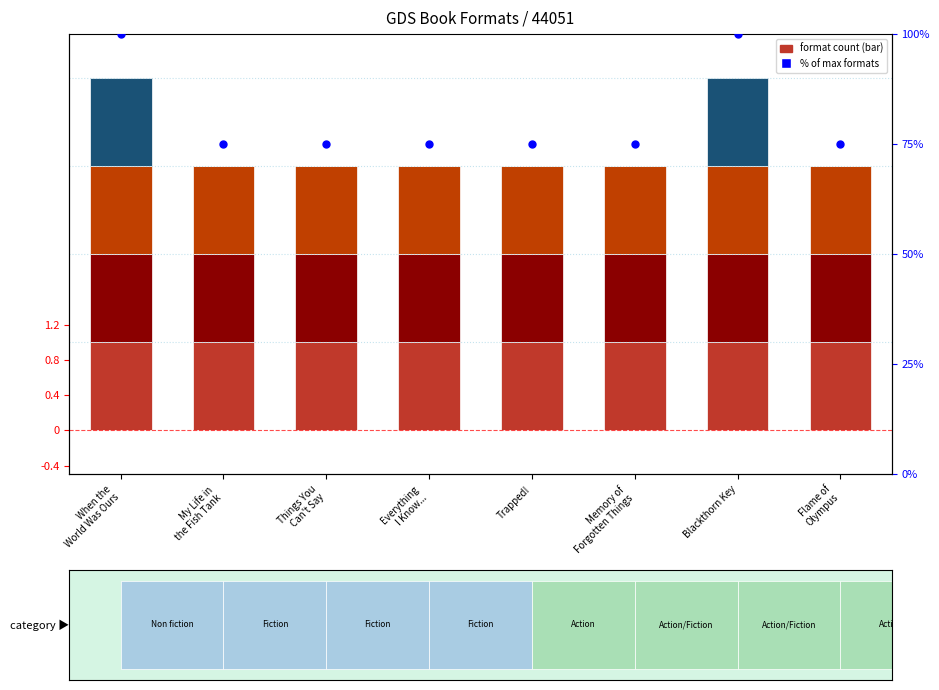

At which category is the sum across all series the highest?

When the
World Was Ours